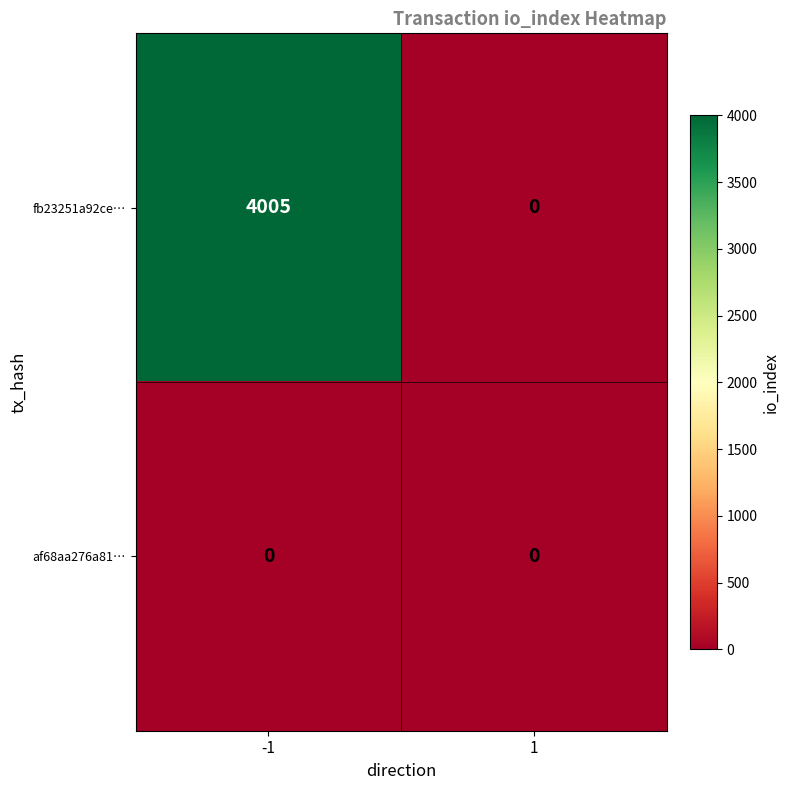

What is the difference between the maximum and minimum values in the fb23251a92ce… series?

4005